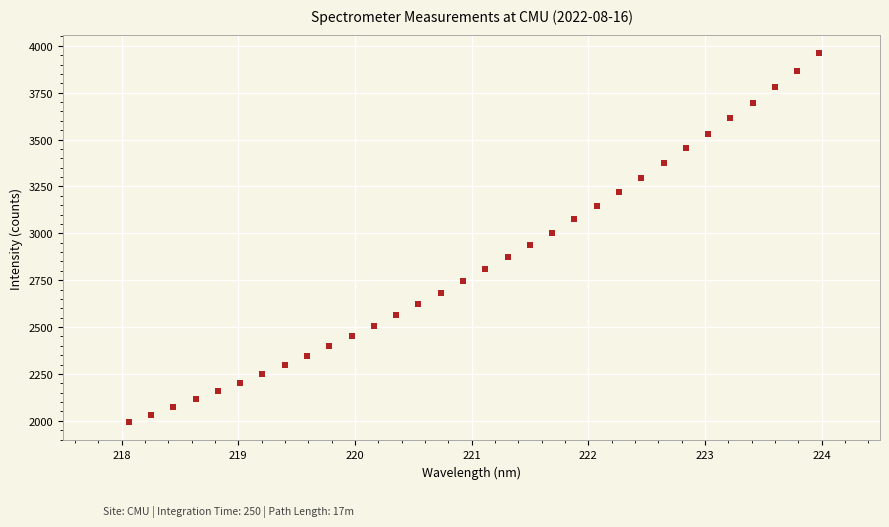

What is the range of X values (max minus min)?

5.9